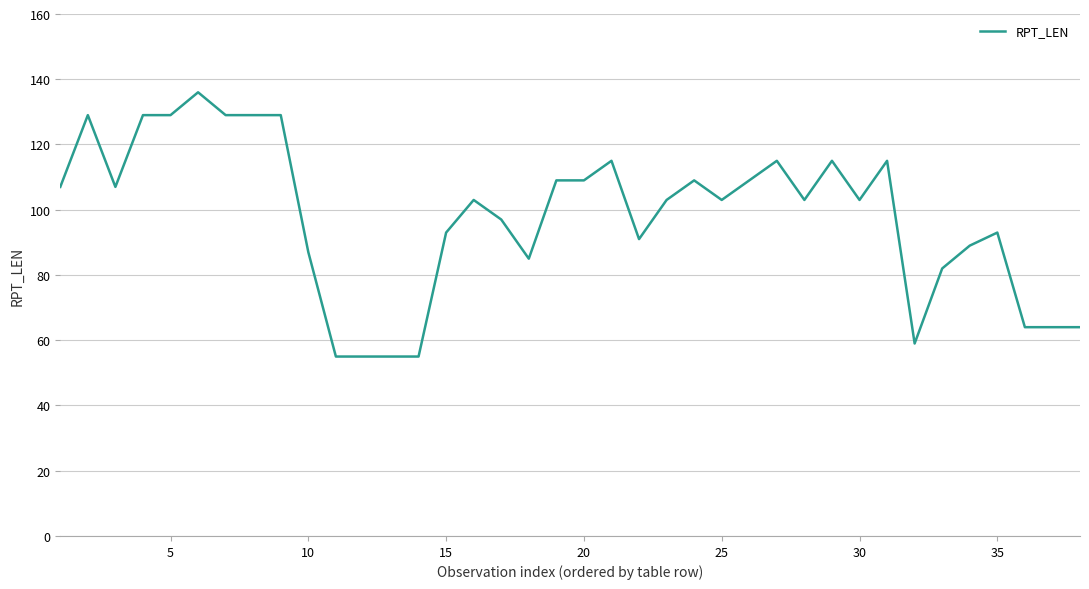

What is the difference between the maximum and minimum values?

81